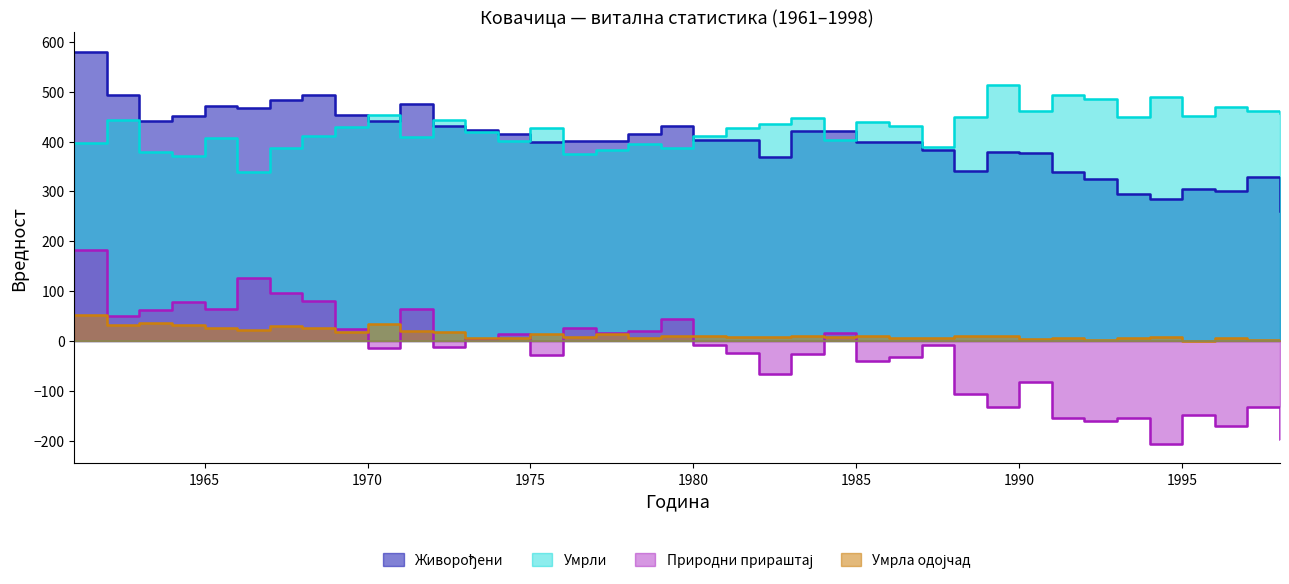

What is the sum of the Умрли values at 1986 and 1961?

829